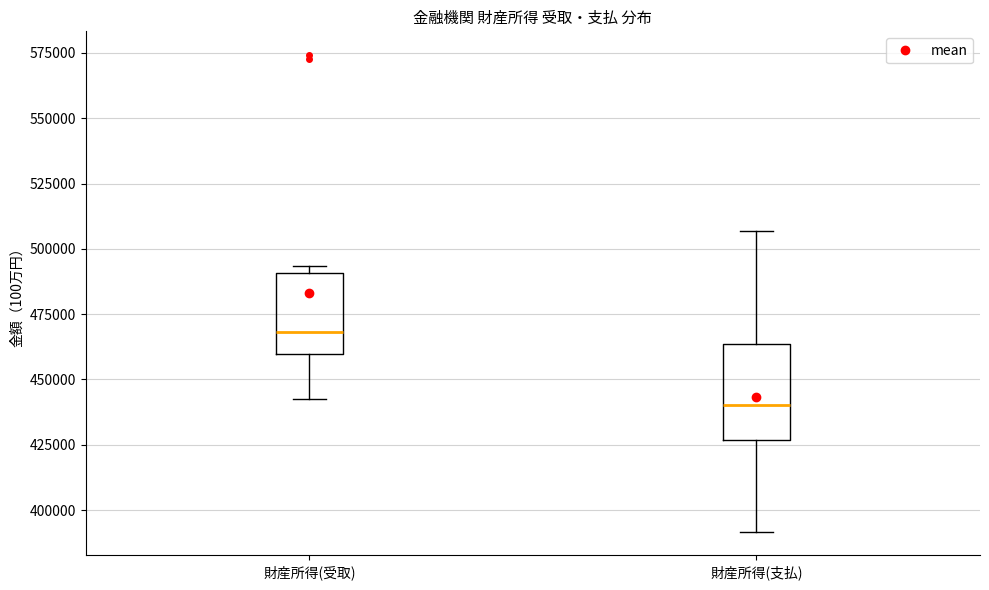

Which box is the tallest, from its lower edge to its upper edge?

財産所得(支払)